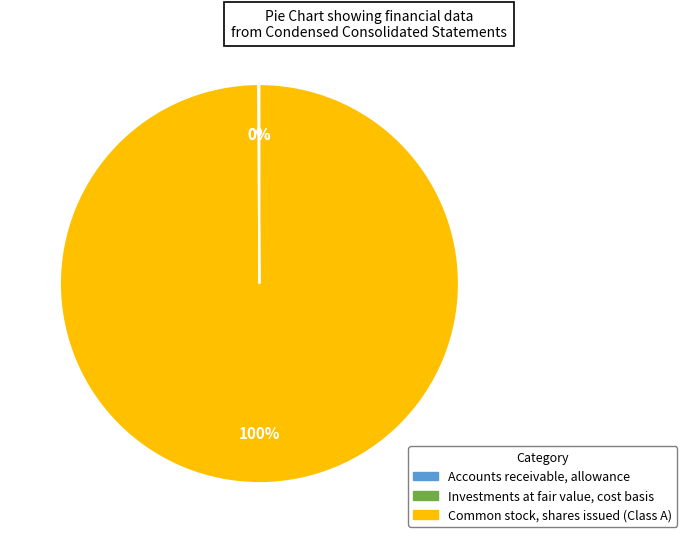

Which category accounts for the majority?

Common stock, shares issued (Class A)